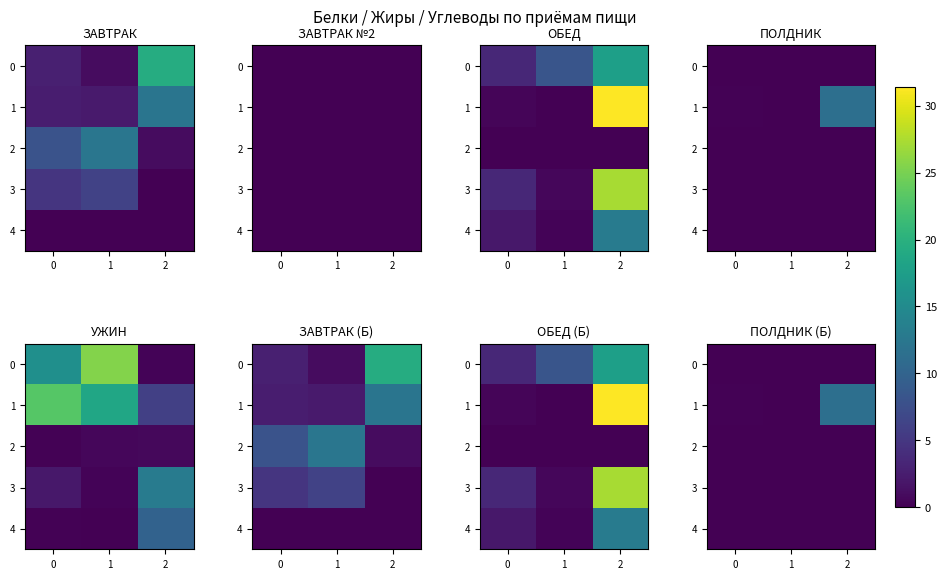

The 2 series shows 0.0 at 0. True or false?

True